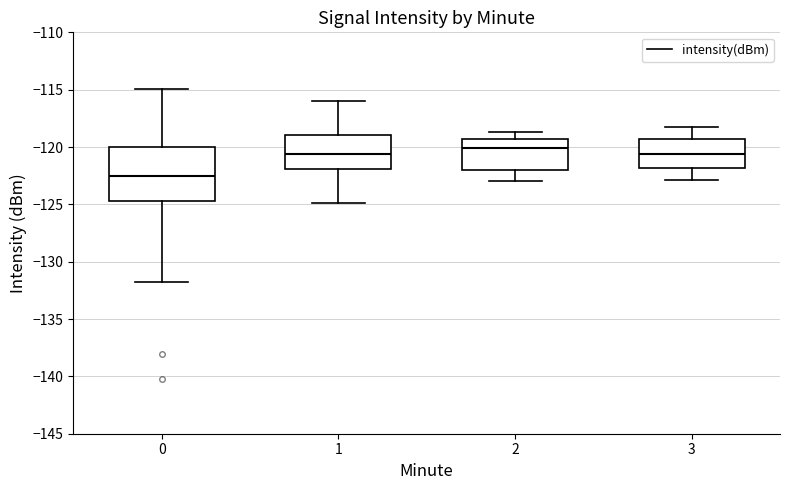

Reading left to right, transcribe this box plot: for each box, give where its median line is, the range the box spans, and where its two whiskers end, as read against the y-axis. The values are not printed on the chart, so give them approximately, as read against the axis.

0: median -122.5, box -124.5 to -120.0, whiskers -132.0 to -115.0
1: median -120.5, box -122.0 to -119.0, whiskers -125.0 to -116.0
2: median -120.0, box -122.0 to -119.5, whiskers -123.0 to -118.5
3: median -120.5, box -122.0 to -119.5, whiskers -123.0 to -118.0